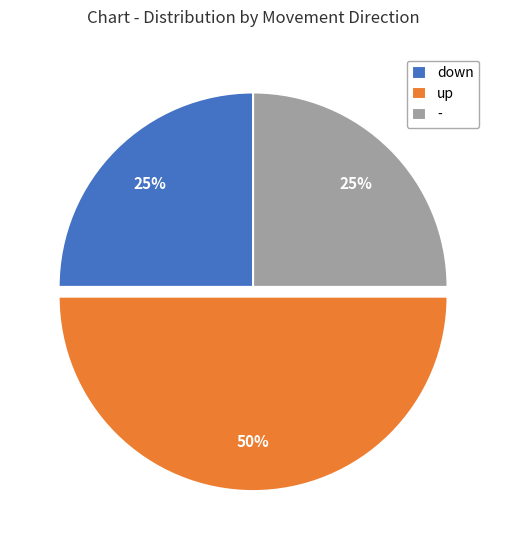

To the nearest percent, what is the combined percentage of down and up?

75%